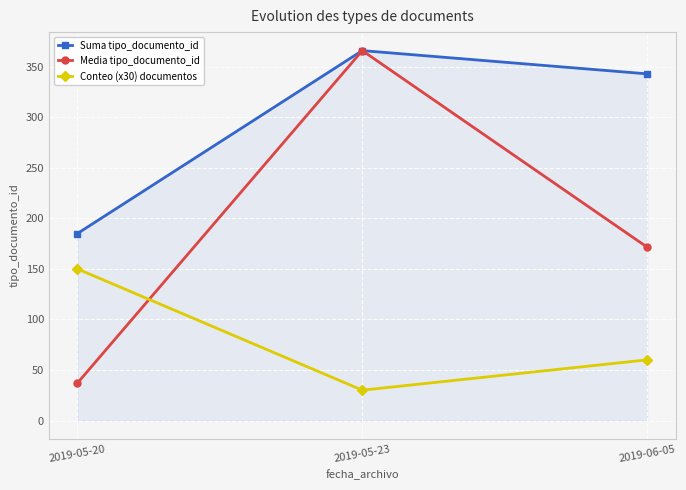

Between 2019-05-20 and 2019-05-23, which series saw the biggest shift?

Media tipo_documento_id